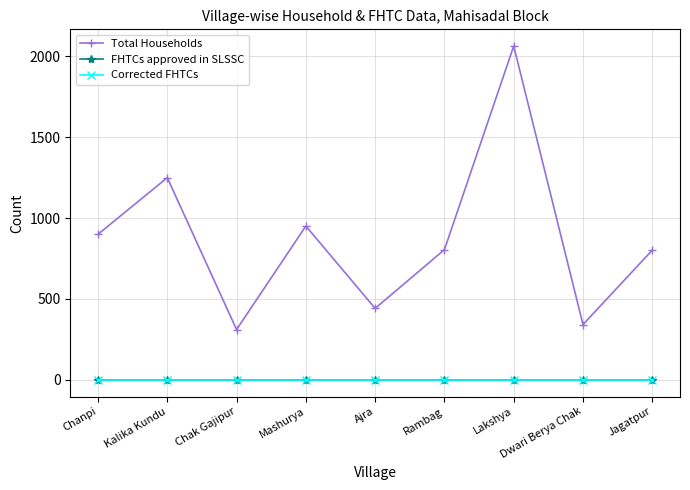

How many values in the Total Households series exceed 805?

4